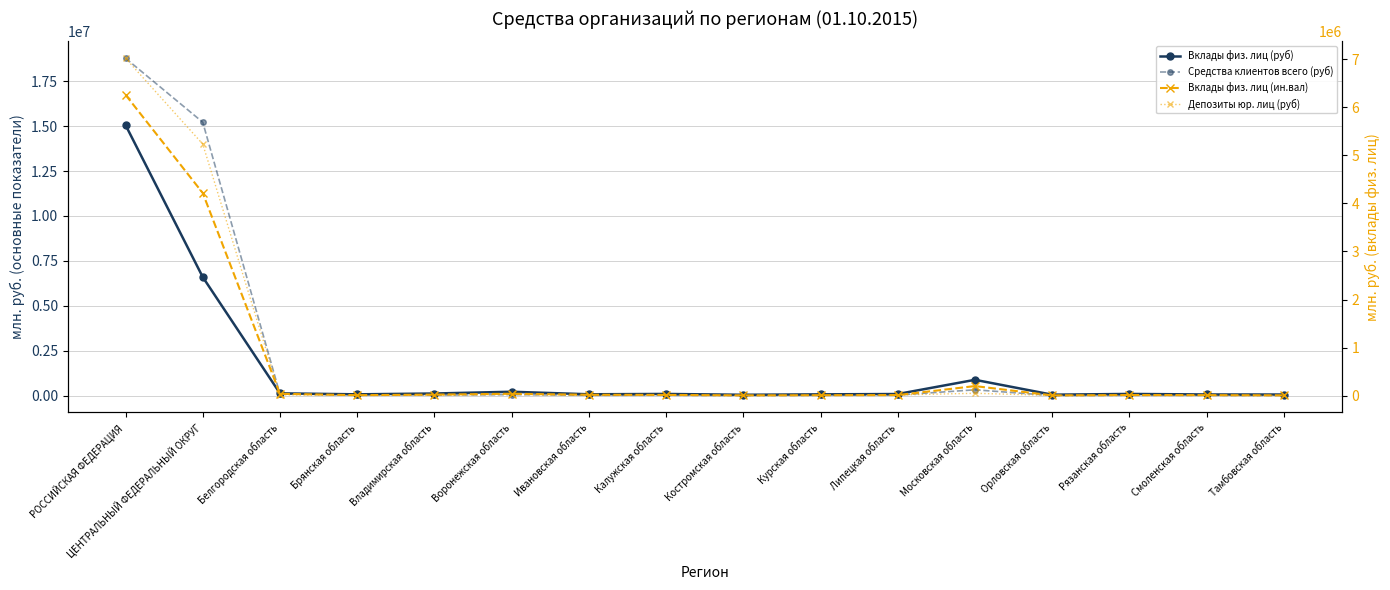

True or false: Депозиты юр. лиц (руб) and Вклады физ. лиц (руб) cross at least once.

False